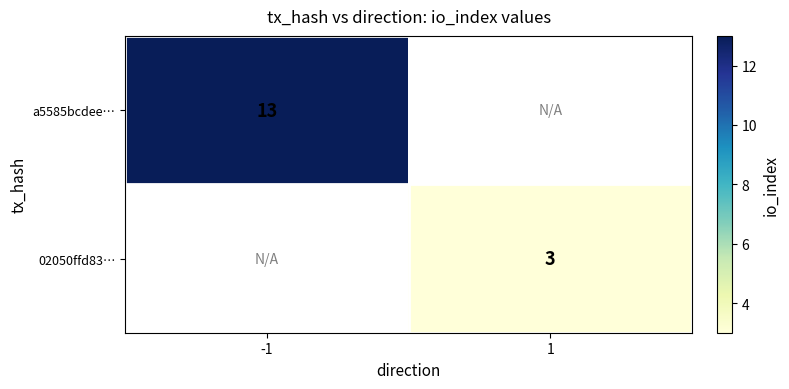

The value of a5585bcdee… at -1 is 13. True or false?

True